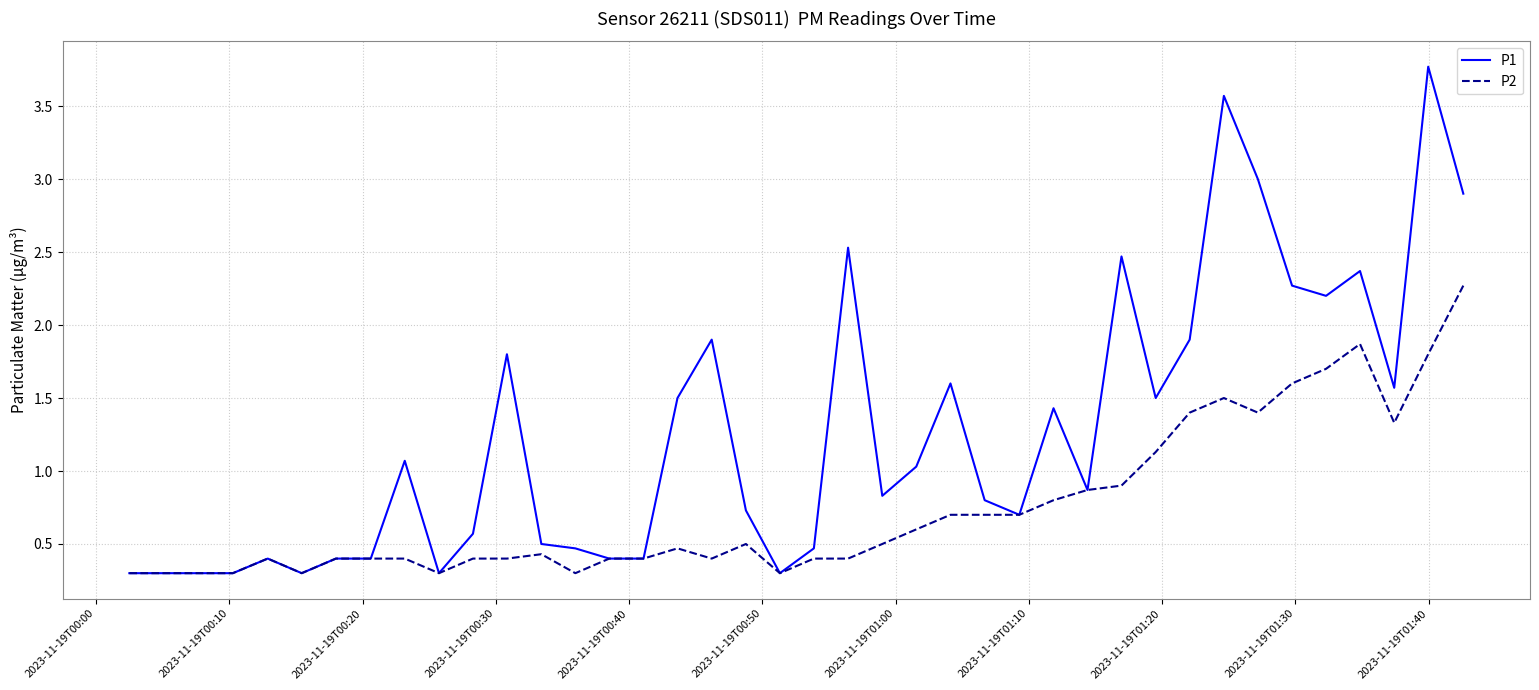

Does the chart display data point markers on the line(s)?

No